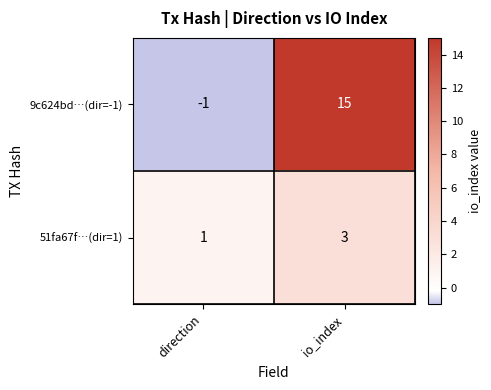

Where is 51fa67f…(dir=1) nearest to the value 2?

direction